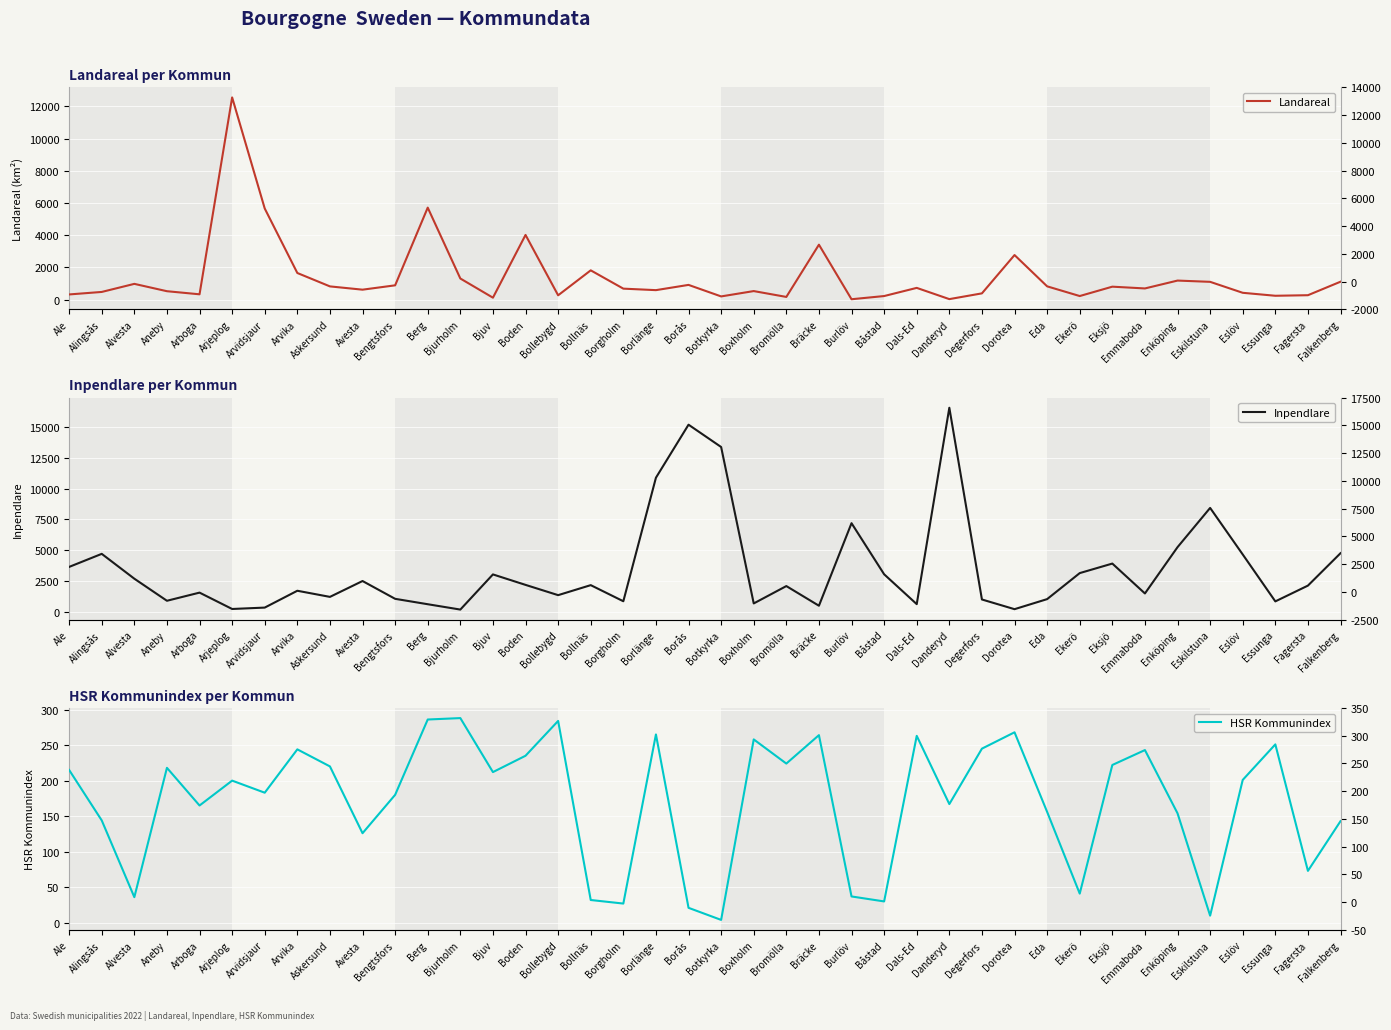

The value of Inpendlare at Avesta is 3722.1. True or false?

False